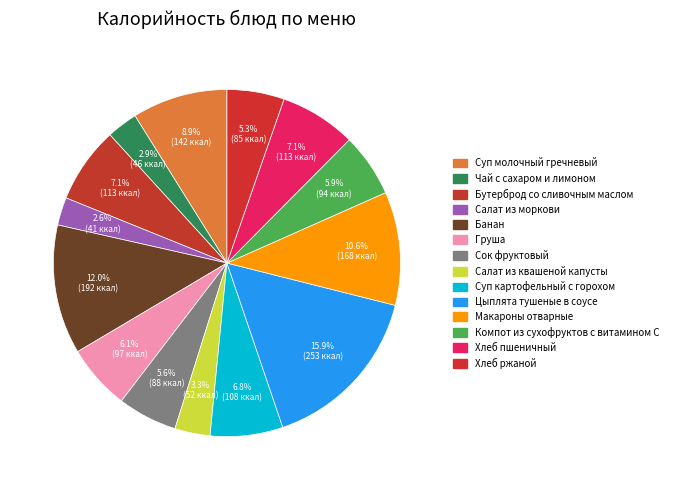

What percentage do Салат из моркови and Сок фруктовый together represent?

8.1%